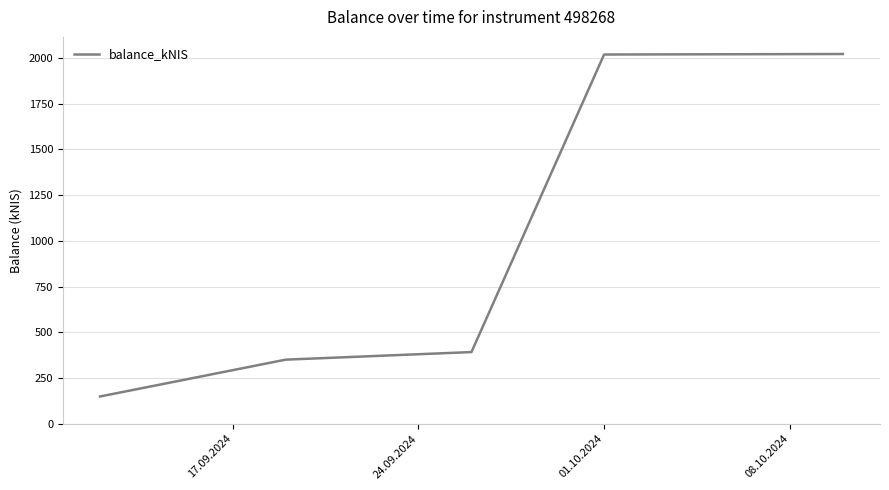

What is the greatest value displayed?

2022.0